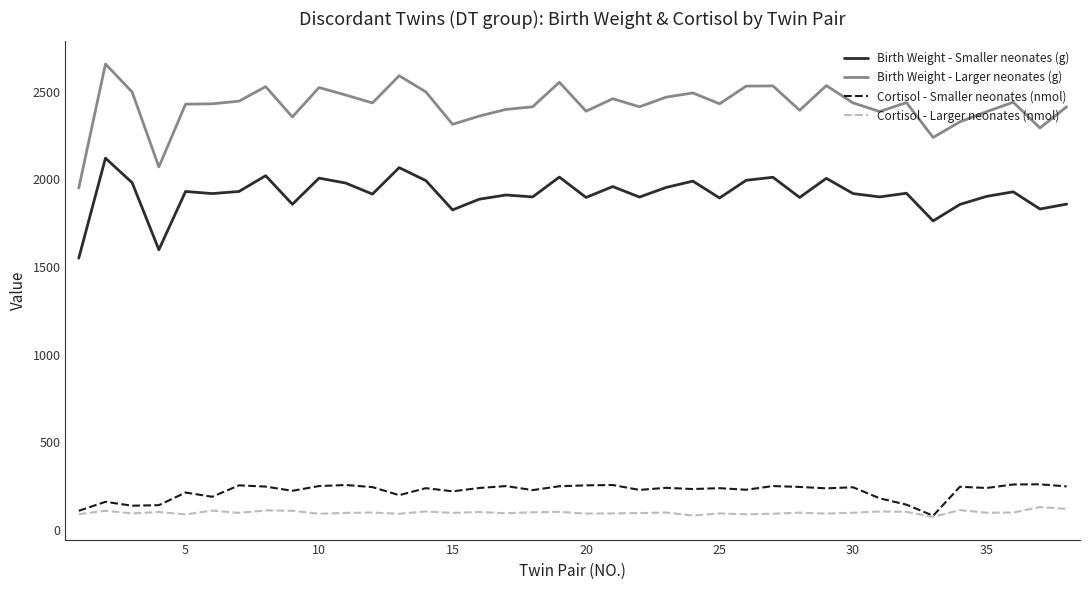

What is the maximum value for Birth Weight - Larger neonates (g)?

2657.0